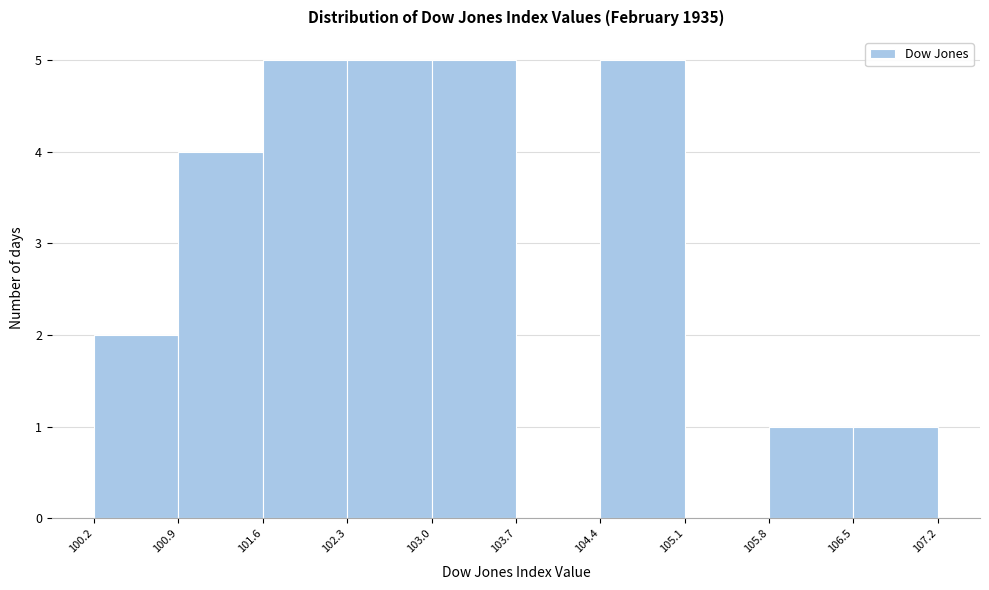

Reading left to right, list every bar in this chart as the range it spans on the x-axis followed by its height. The values are not printed on the chart, so give them approximately, as read against the axis.

100.2 to 100.9: 2
100.9 to 101.6: 4
101.6 to 102.3: 5
102.3 to 103.0: 5
103.0 to 103.7: 5
103.7 to 104.4: 0
104.4 to 105.1: 5
105.1 to 105.8: 0
105.8 to 106.5: 1
106.5 to 107.2: 1